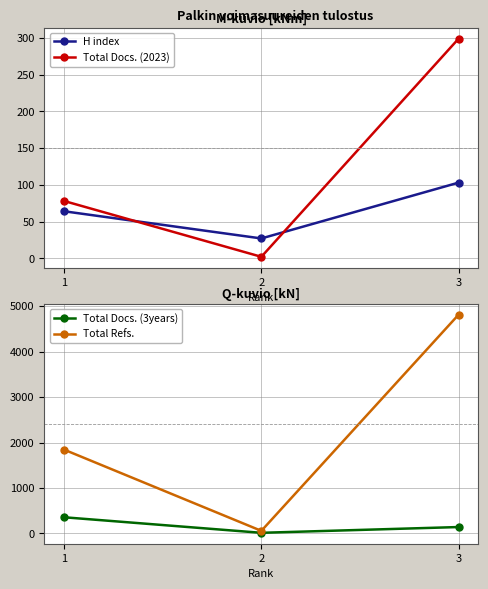

What is the value of the H index point at the 3rd from the left?

103